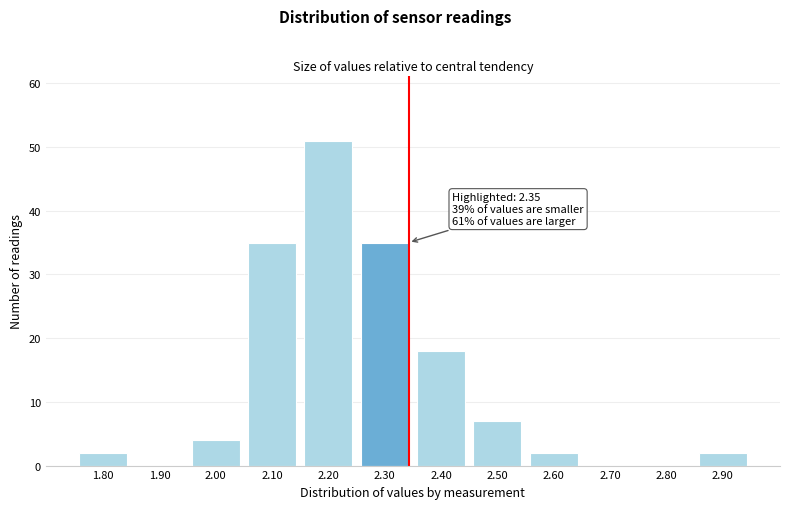

Reading left to right, what are all the values shown in this chart?

1.80=2	1.90=0	2.00=4	2.10=35	2.20=51	2.30=35	2.40=18	2.50=7	2.60=2	2.70=0	2.80=0	2.90=2